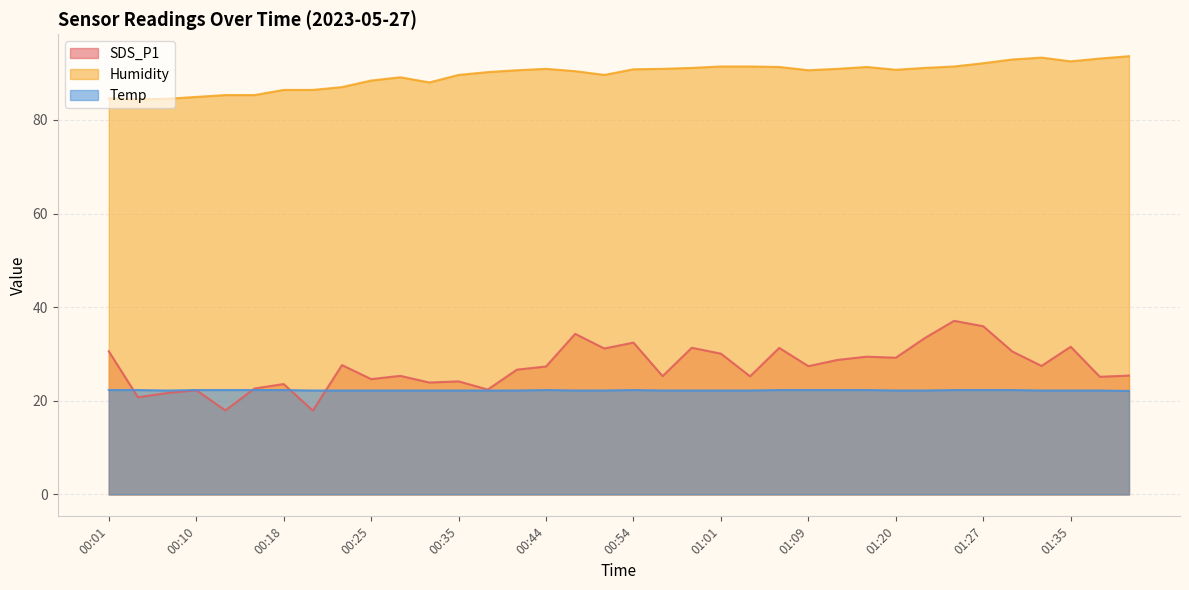

Which category has the lowest value across all series?

00:20